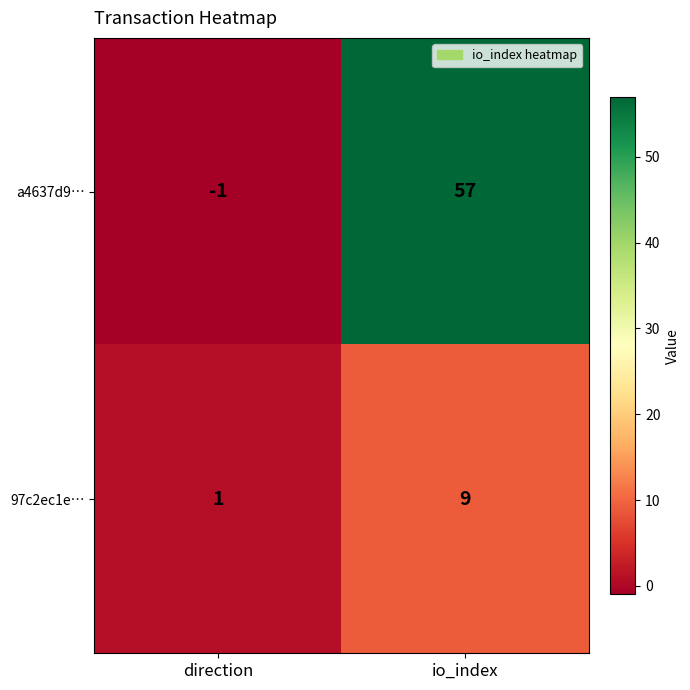

What is the total value across all series at io_index?

66